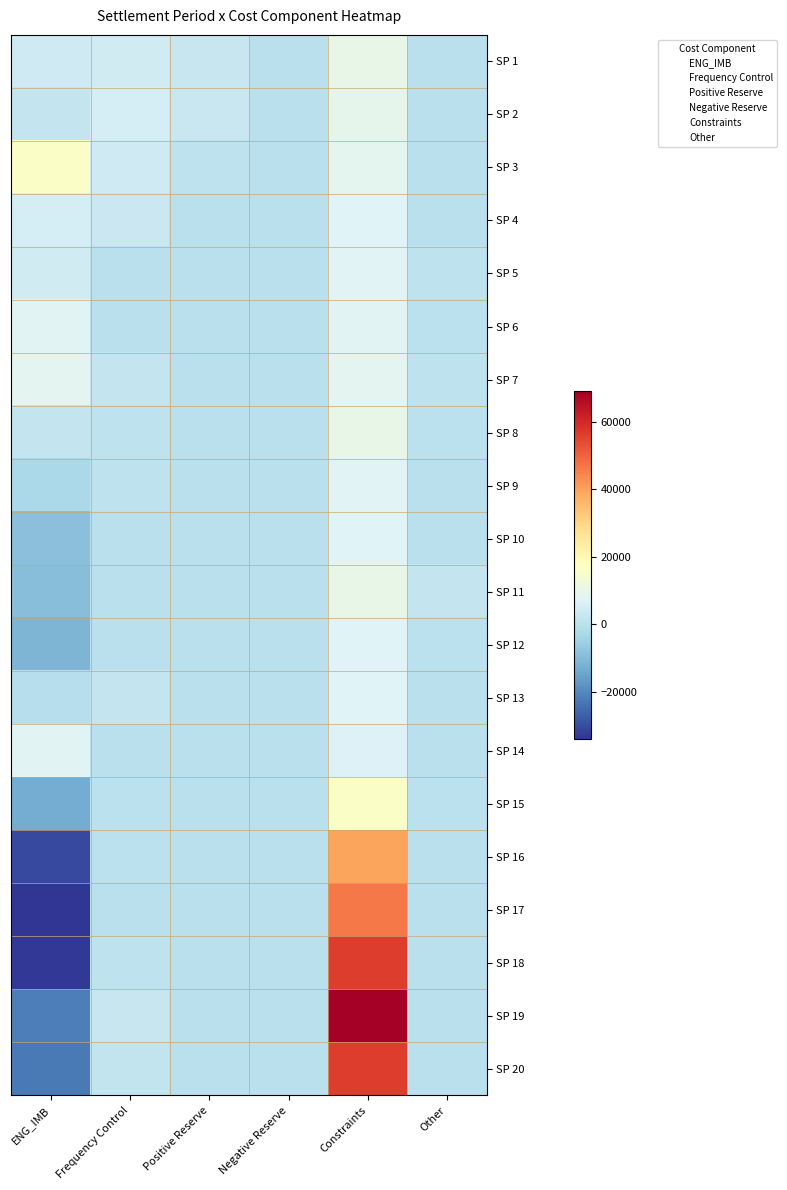

Reading left to right, what are all the values shown in this chart?

SP 1: ENG_IMB=3906.4	Frequency Control=4570.1	Positive Reserve=2363.9	Negative Reserve=0.0	Constraints=10226.6	Other=0.1
SP 2: ENG_IMB=2009.1	Frequency Control=5478.7	Positive Reserve=2713.1	Negative Reserve=0.0	Constraints=9464.0	Other=129.8
SP 3: ENG_IMB=16051.1	Frequency Control=4207.0	Positive Reserve=728.0	Negative Reserve=0.0	Constraints=8764.5	Other=263.4
SP 4: ENG_IMB=5241.1	Frequency Control=3481.3	Positive Reserve=221.4	Negative Reserve=0.0	Constraints=7520.0	Other=30.5
SP 5: ENG_IMB=4652.8	Frequency Control=263.6	Positive Reserve=117.0	Negative Reserve=0.0	Constraints=7874.4	Other=831.4
SP 6: ENG_IMB=8124.2	Frequency Control=231.2	Positive Reserve=68.2	Negative Reserve=0.0	Constraints=8163.9	Other=313.6
SP 7: ENG_IMB=8727.0	Frequency Control=1992.3	Positive Reserve=12.9	Negative Reserve=0.0	Constraints=8608.0	Other=820.4
SP 8: ENG_IMB=1910.9	Frequency Control=752.2	Positive Reserve=6.1	Negative Reserve=0.0	Constraints=10297.0	Other=638.6
SP 9: ENG_IMB=-2864.7	Frequency Control=906.2	Positive Reserve=0.0	Negative Reserve=0.0	Constraints=7813.2	Other=56.0
SP 10: ENG_IMB=-8924.4	Frequency Control=0.0	Positive Reserve=0.0	Negative Reserve=0.0	Constraints=7285.2	Other=15.5
SP 11: ENG_IMB=-9062.4	Frequency Control=238.2	Positive Reserve=0.0	Negative Reserve=0.0	Constraints=10338.3	Other=2164.6
SP 12: ENG_IMB=-11189.4	Frequency Control=57.1	Positive Reserve=0.0	Negative Reserve=0.0	Constraints=7341.2	Other=477.2
SP 13: ENG_IMB=-622.1	Frequency Control=2029.0	Positive Reserve=0.0	Negative Reserve=0.0	Constraints=7212.8	Other=152.5
SP 14: ENG_IMB=8093.8	Frequency Control=266.0	Positive Reserve=0.0	Negative Reserve=0.0	Constraints=6967.3	Other=93.9
SP 15: ENG_IMB=-13059.2	Frequency Control=561.7	Positive Reserve=0.0	Negative Reserve=0.0	Constraints=16195.7	Other=434.1
SP 16: ENG_IMB=-30399.5	Frequency Control=422.1	Positive Reserve=0.0	Negative Reserve=0.0	Constraints=39554.0	Other=58.5
SP 17: ENG_IMB=-33933.5	Frequency Control=19.2	Positive Reserve=0.0	Negative Reserve=0.0	Constraints=46342.1	Other=162.1
SP 18: ENG_IMB=-33205.2	Frequency Control=926.0	Positive Reserve=0.0	Negative Reserve=0.0	Constraints=56548.5	Other=31.5
SP 19: ENG_IMB=-21801.3	Frequency Control=2368.3	Positive Reserve=0.0	Negative Reserve=0.0	Constraints=69115.1	Other=121.8
SP 20: ENG_IMB=-22448.4	Frequency Control=1779.8	Positive Reserve=0.0	Negative Reserve=0.0	Constraints=56625.4	Other=0.1